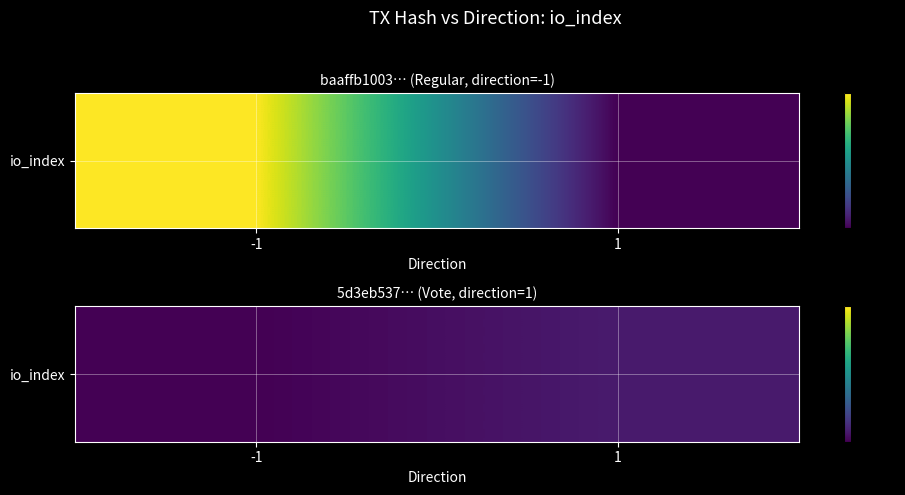

True or false: the data shows 3 at 1.

False